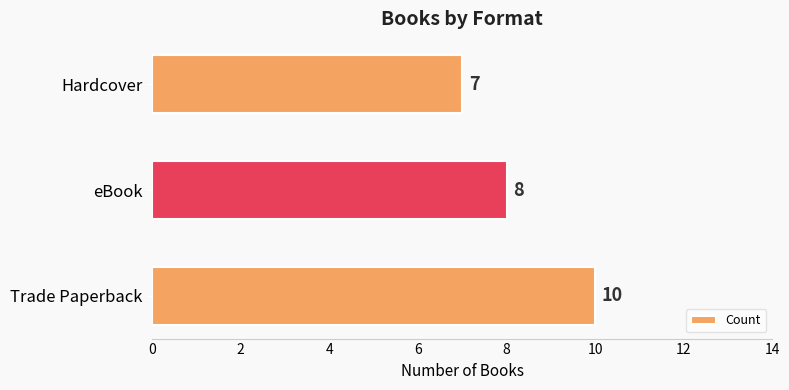

What is the ratio of the value at Trade Paperback to the value at Hardcover?

1.4